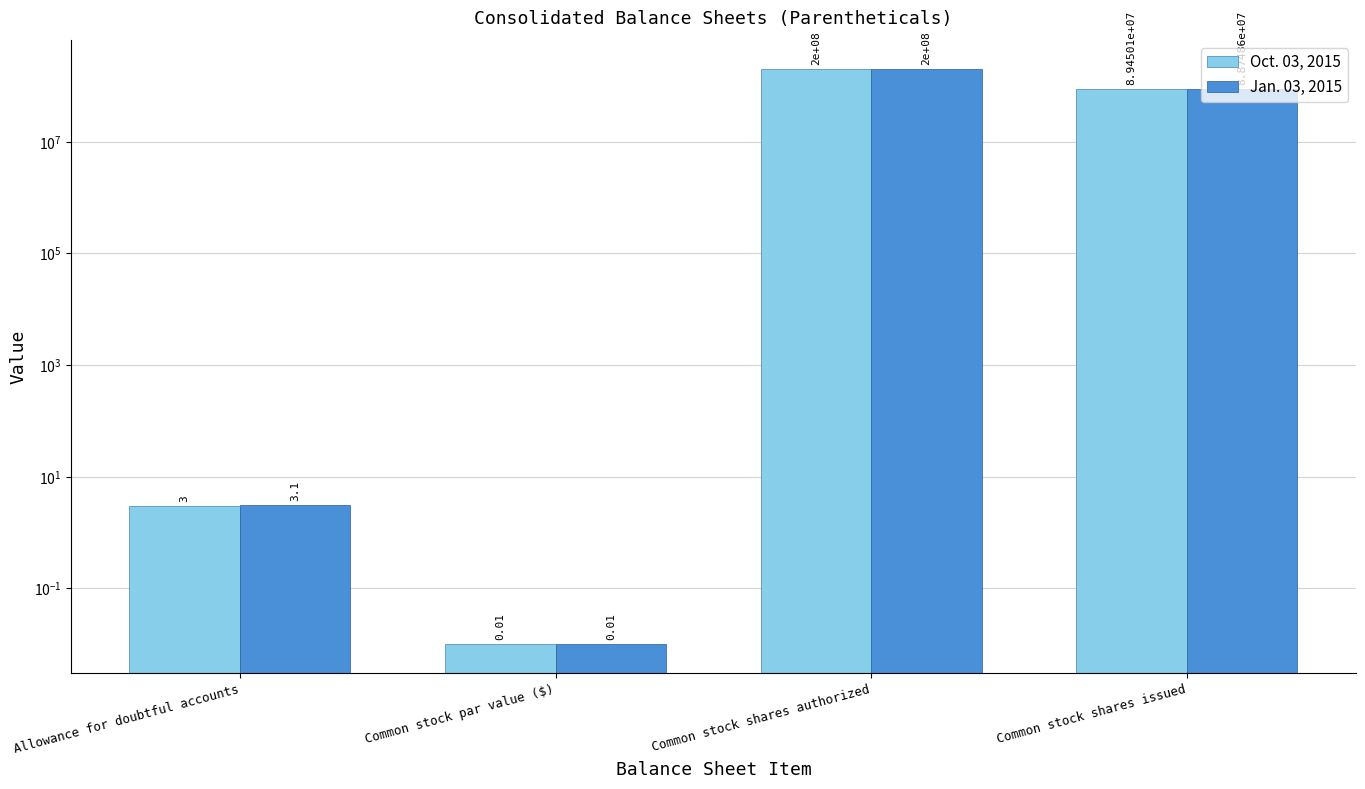

List the series in order of their overall mean, highest first.

Oct. 03, 2015, Jan. 03, 2015